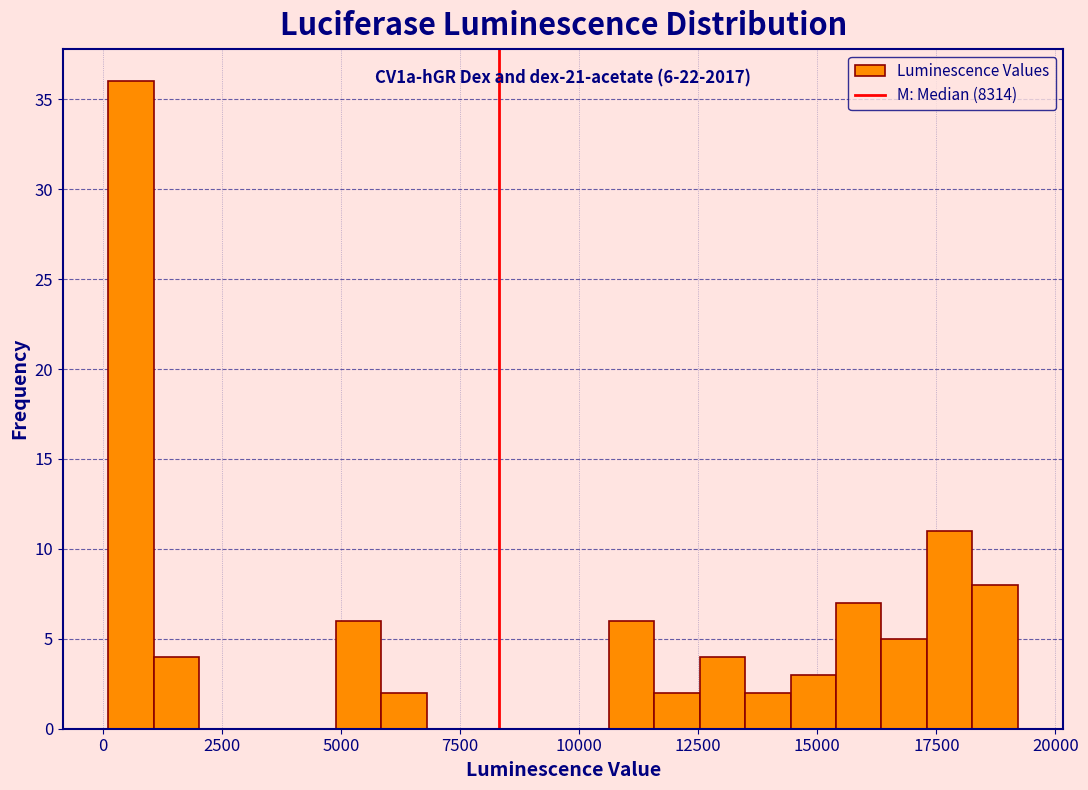

Read against the x-axis, roughly where is the centre of the tallest bar?

500